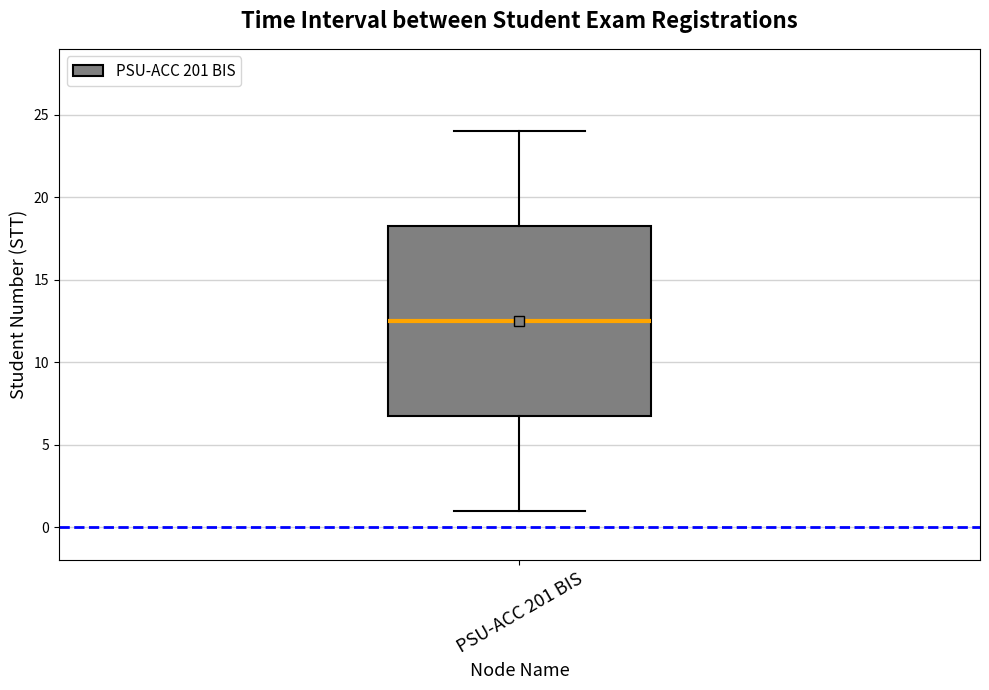

Read this box plot against the y-axis: the position of the median line, the range covered by the box, and the ends of both whiskers. The values are not printed on the chart, so give them approximately, as read against the axis.

median 12.5, box 7.0 to 18.5, whiskers 1.0 to 24.0